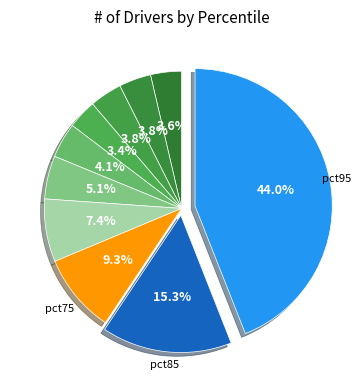

Count the number of slices in the pie.

10